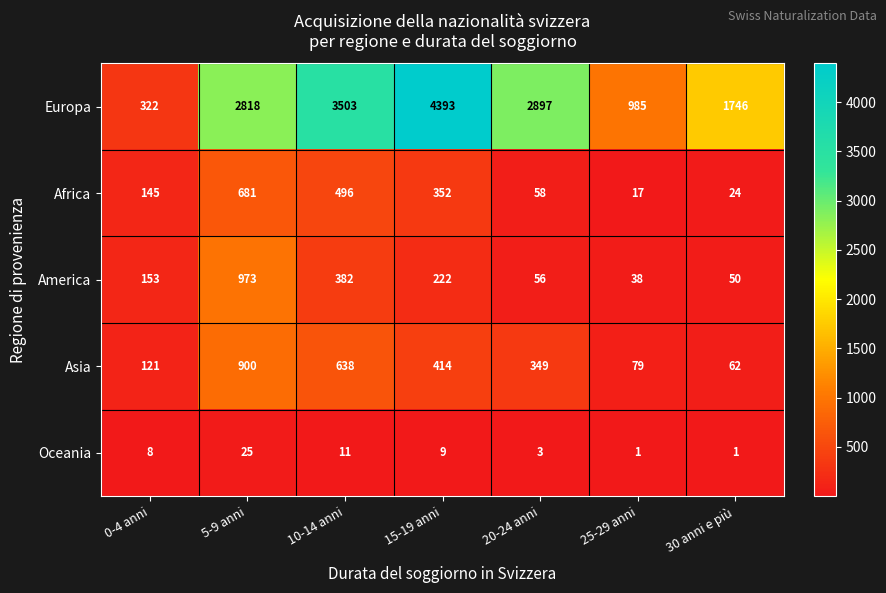

The Europa series shows 4393 at 15-19 anni. True or false?

True